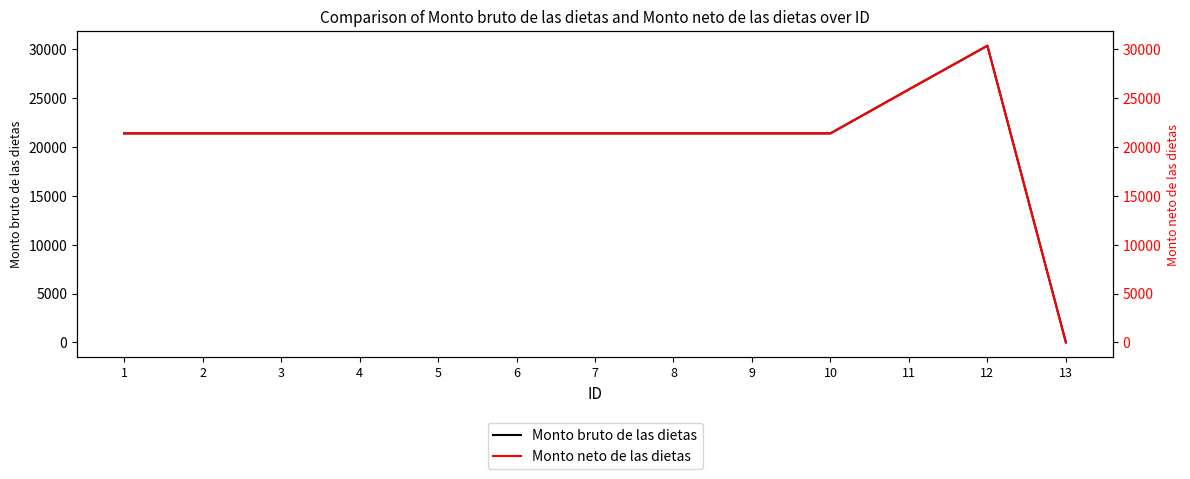

True or false: Monto neto de las dietas and Monto bruto de las dietas cross at least once.

False